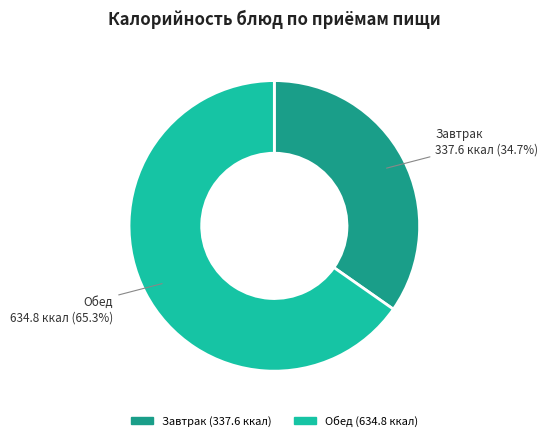

How many segments does this pie chart have?

2